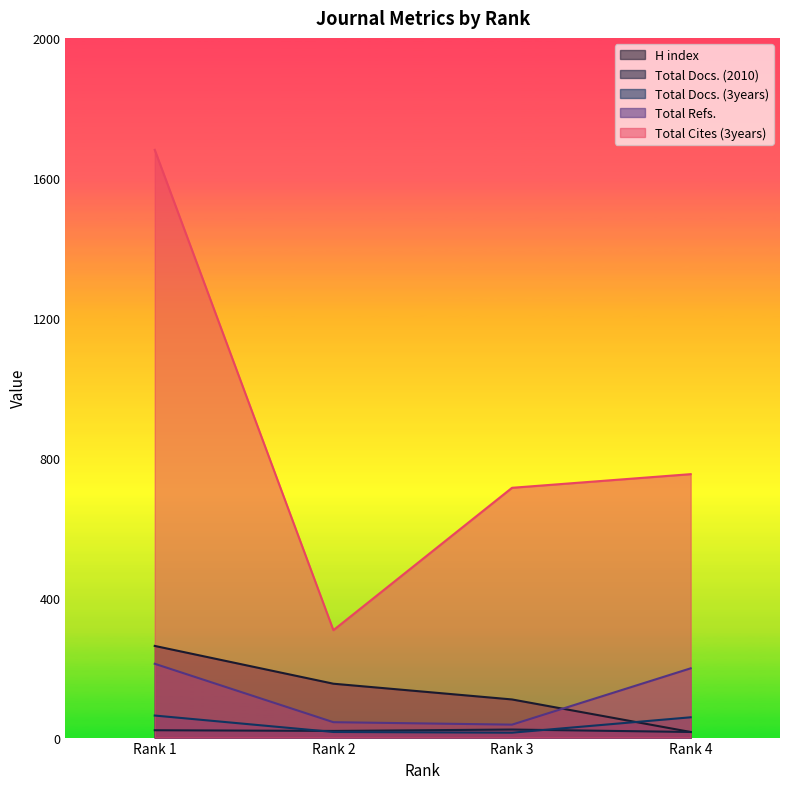

True or false: Total Cites (3years) and Total Docs. (2010) intersect in this chart.

False